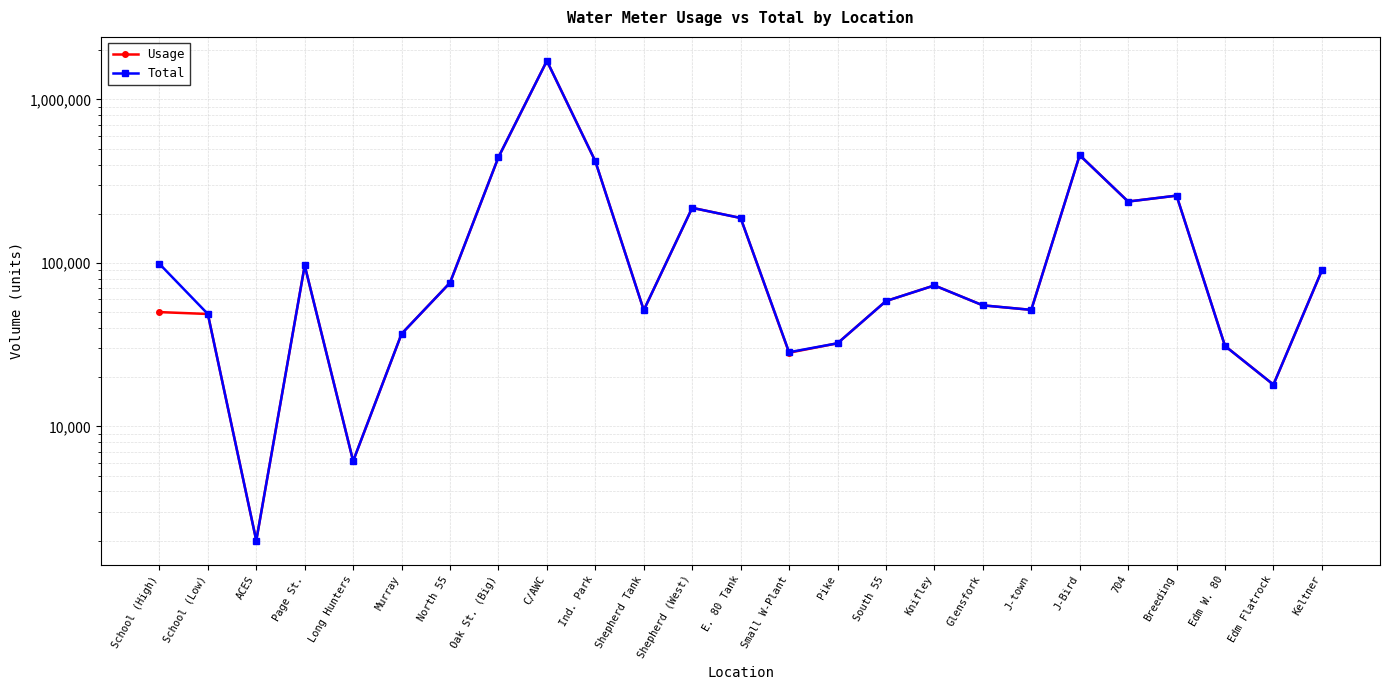

True or false: Usage has a value of 121981 at Shepherd (West).

False